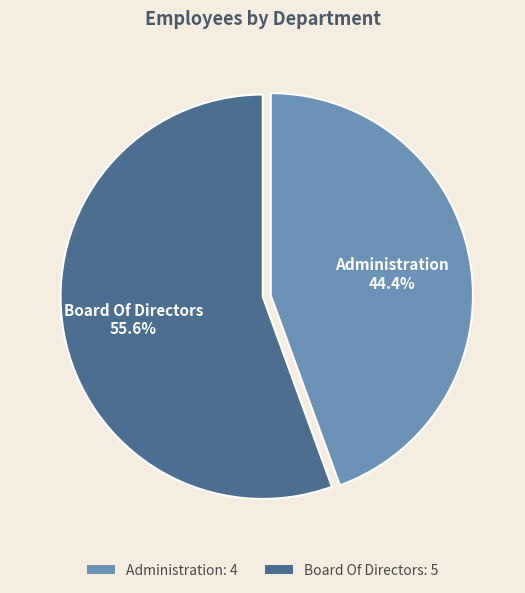

What percentage is the Administration slice, to the nearest percent?

44%